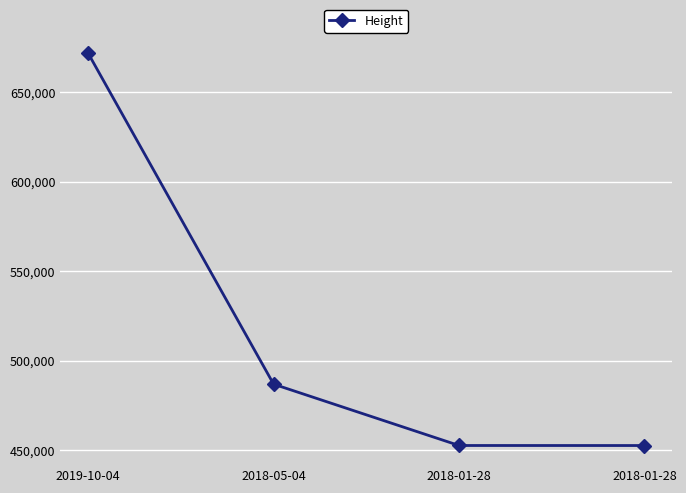

Where does the data first go above 486802?

2019-10-04